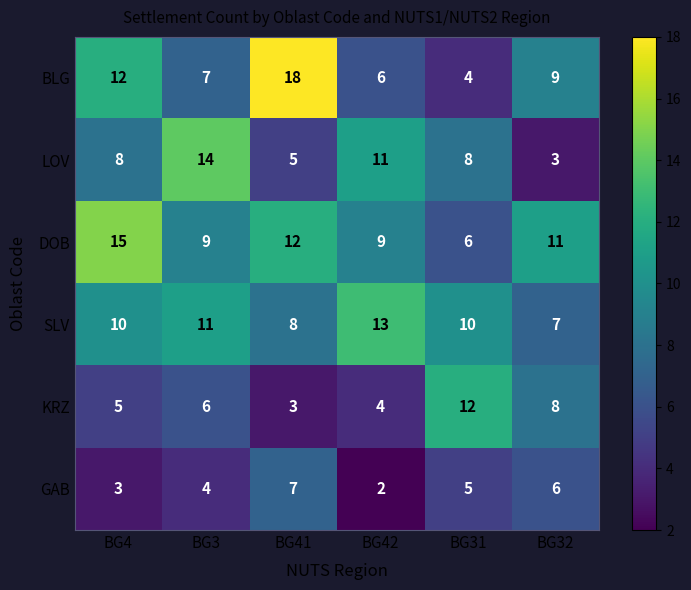

Which label corresponds to the smallest value in the chart?

BG42